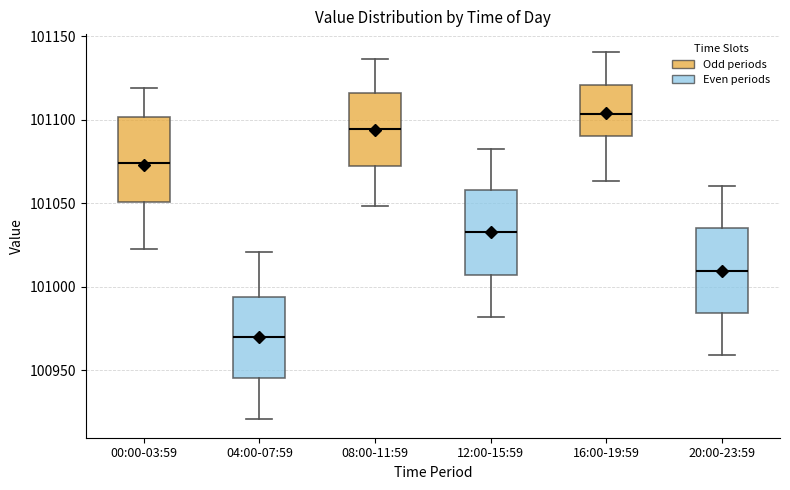

Reading left to right, read every box against the y-axis: the position of its median line, the range the box covers, and the ends of its whiskers. The values are not printed on the chart, so give them approximately, as read against the axis.

00:00-03:59: median 101075, box 101050 to 101100, whiskers 101025 to 101120
04:00-07:59: median 100970, box 100945 to 100995, whiskers 100920 to 101020
08:00-11:59: median 101095, box 101070 to 101115, whiskers 101050 to 101135
12:00-15:59: median 101035, box 101005 to 101060, whiskers 100980 to 101085
16:00-19:59: median 101105, box 101090 to 101120, whiskers 101065 to 101140
20:00-23:59: median 101010, box 100985 to 101035, whiskers 100960 to 101060